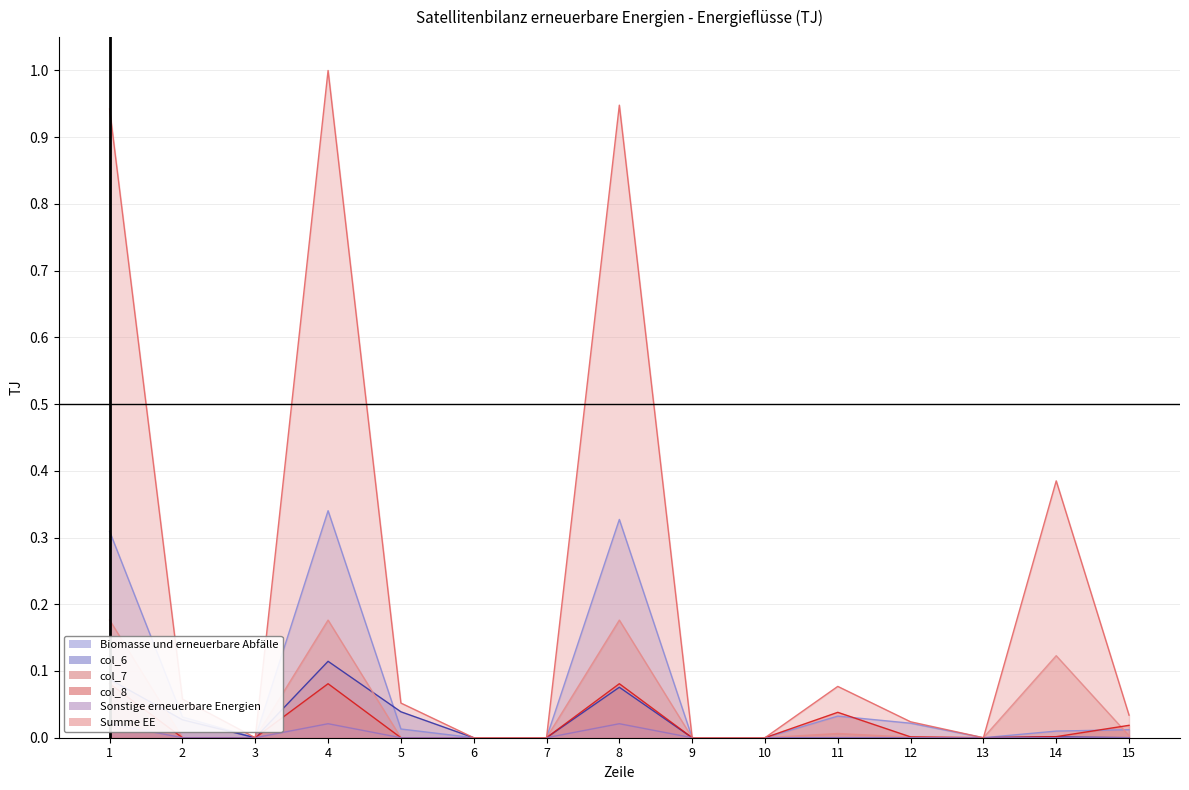

What is the maximum value for col_8?

0.1